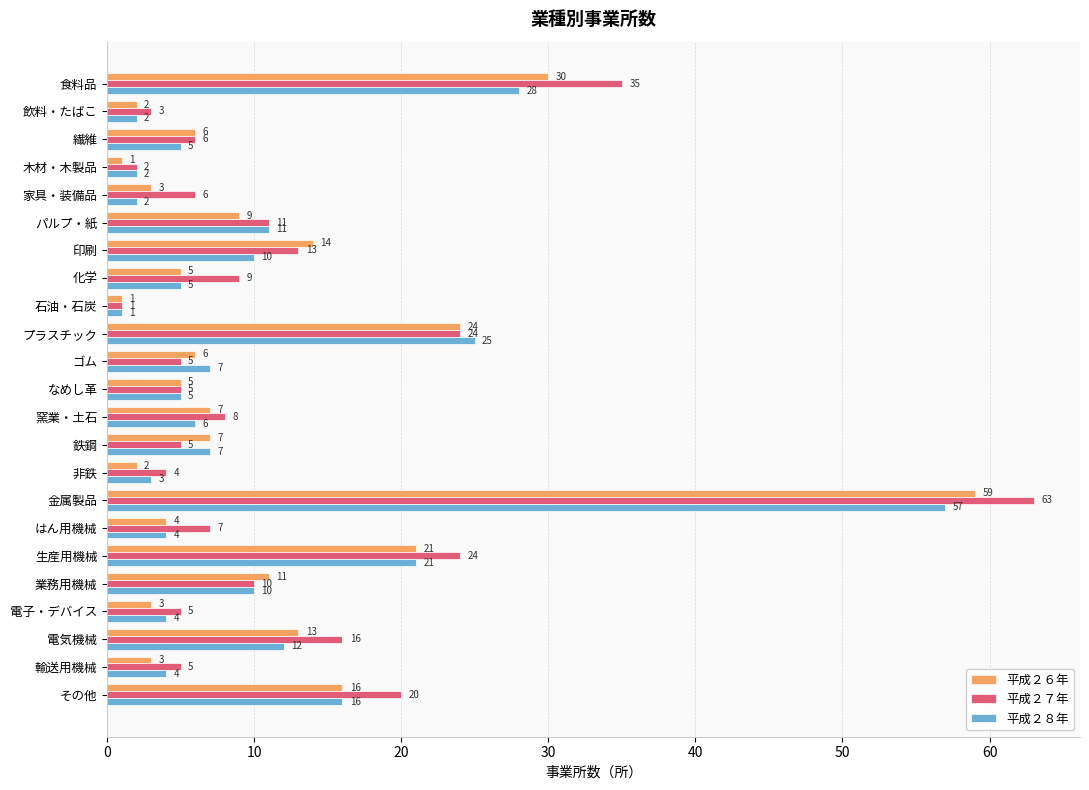

Which series has the largest total across all categories?

平成２７年